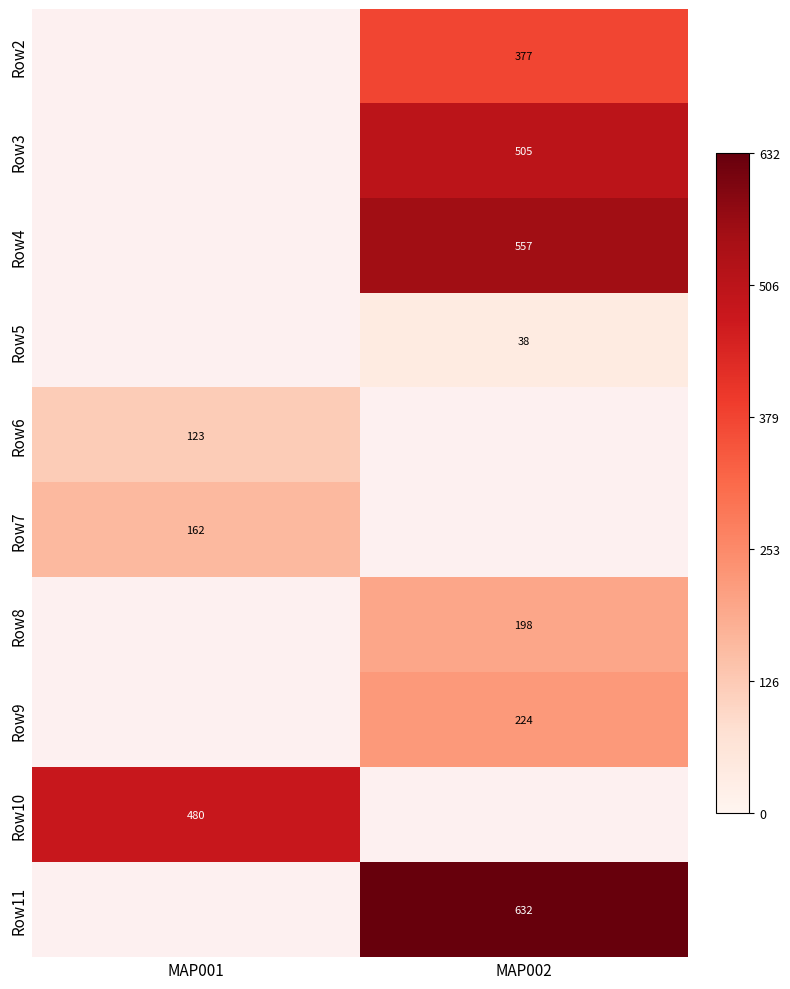

True or false: Row11 has a value of 632 at MAP002.

True